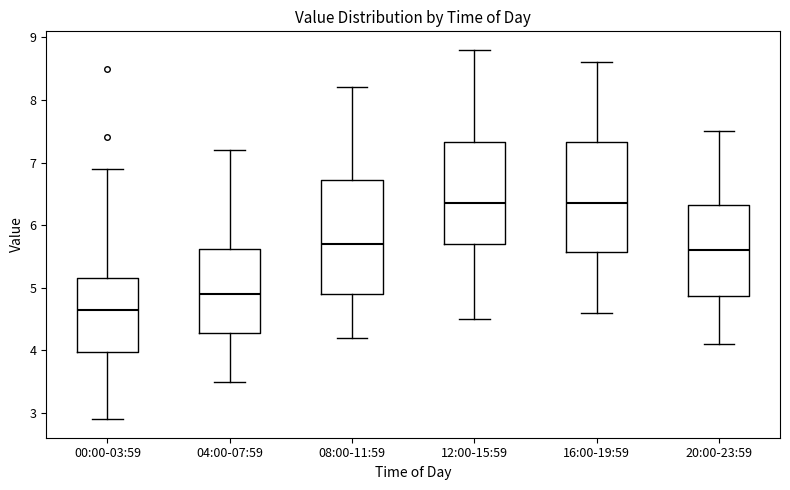

Where does the upper whisker of the box for 16:00-19:59 end on the y-axis? The values are not printed on the chart, so give them approximately, as read against the axis.

8.6